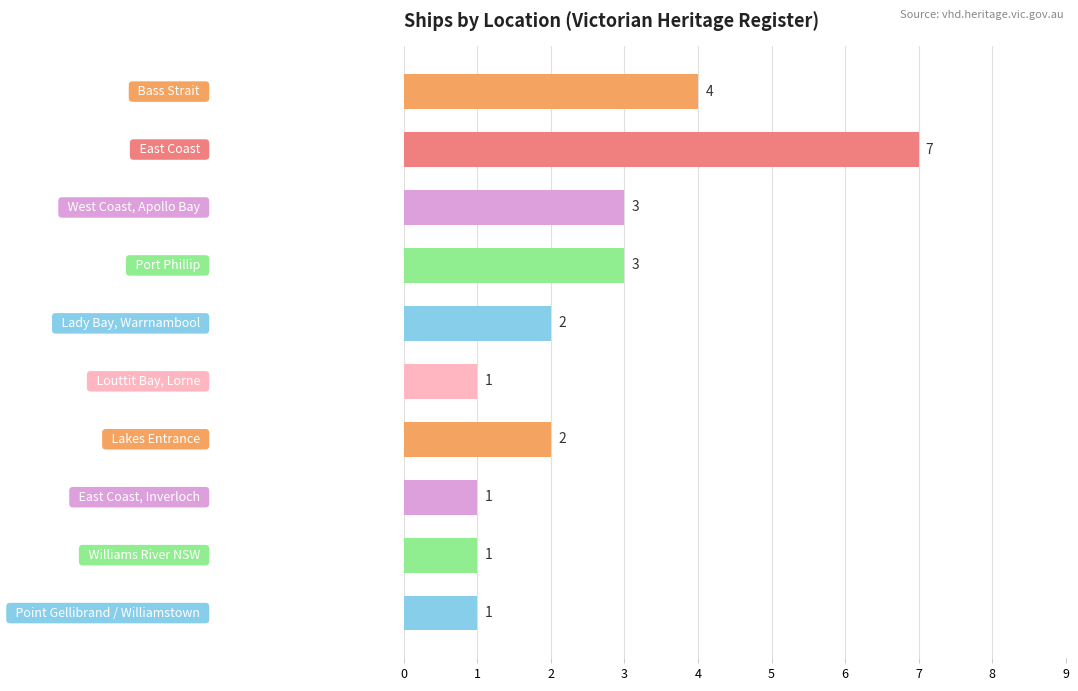

True or false: the data shows 3 at West Coast, Apollo Bay.

True